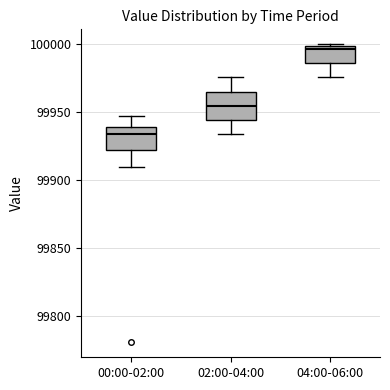

Which box's median line is the highest?

04:00-06:00